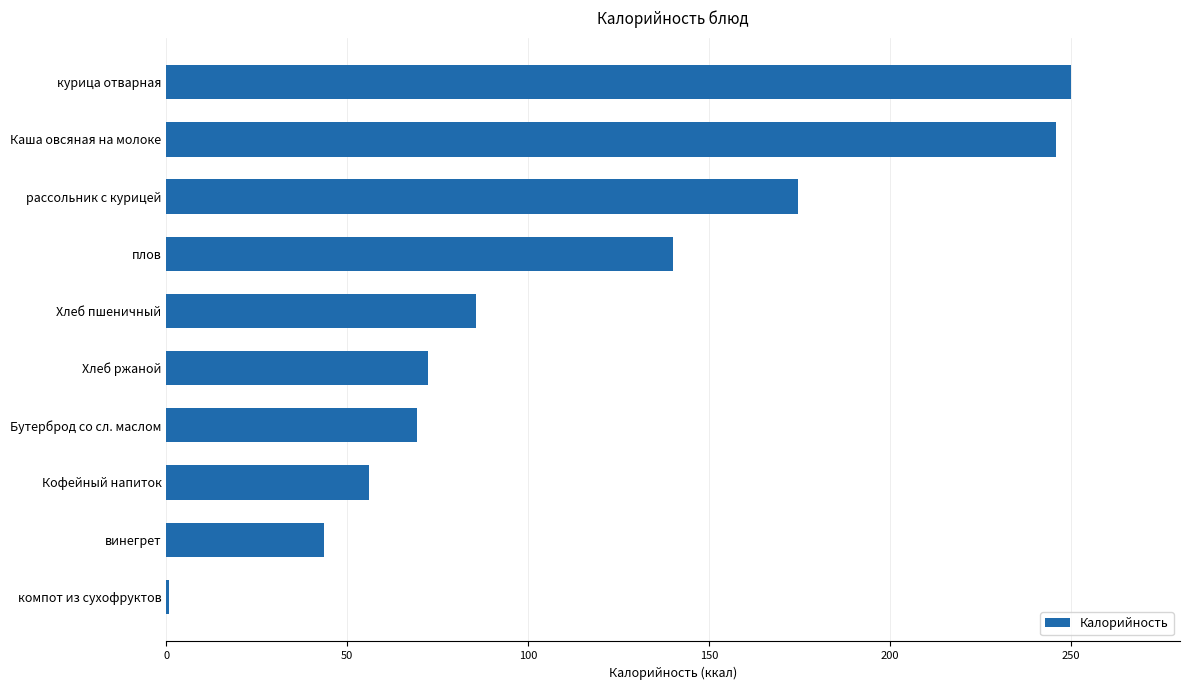

Reading bottom to top, what are all the values shown in this chart?

компот из сухофруктов=0.7	винегрет=43.7	Кофейный напиток=56.0	Бутерброд со сл. маслом=69.3	Хлеб ржаной=72.4	Хлеб пшеничный=85.7	плов=140.0	рассольник с курицей=174.8	Каша овсяная на молоке=246.0	курица отварная=250.2